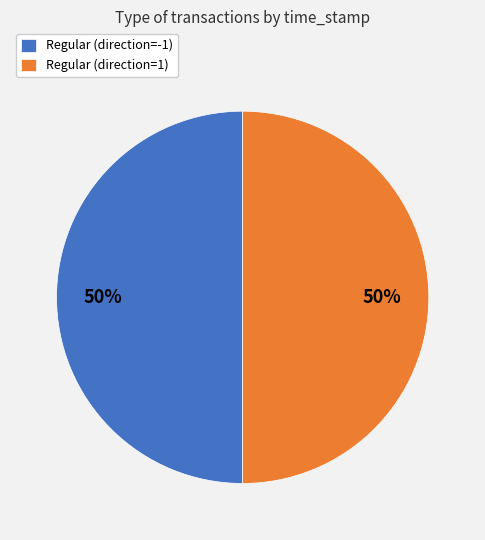

Approximately how many times larger is the value at Regular (direction=-1) compared to Regular (direction=1)?

1.0